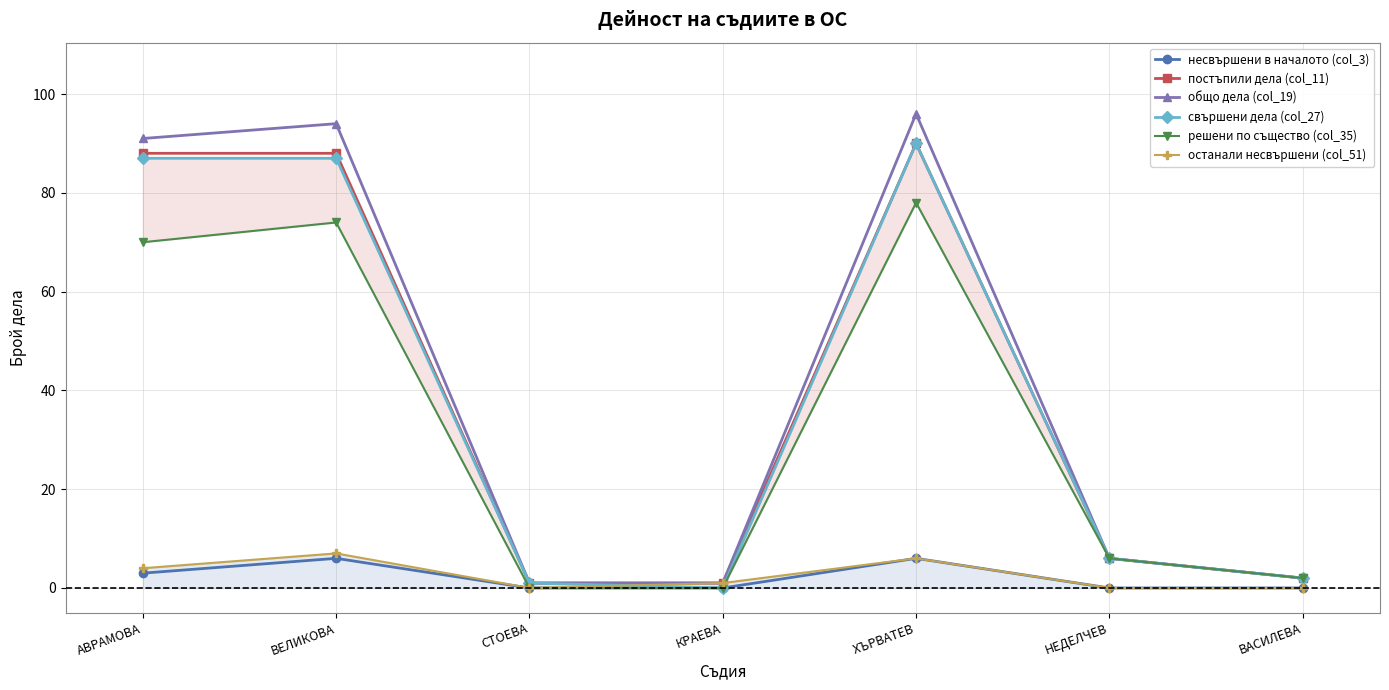

Between ХЪРВАТЕВ and НЕДЕЛЧЕВ, which series saw the biggest shift?

общо дела (col_19)